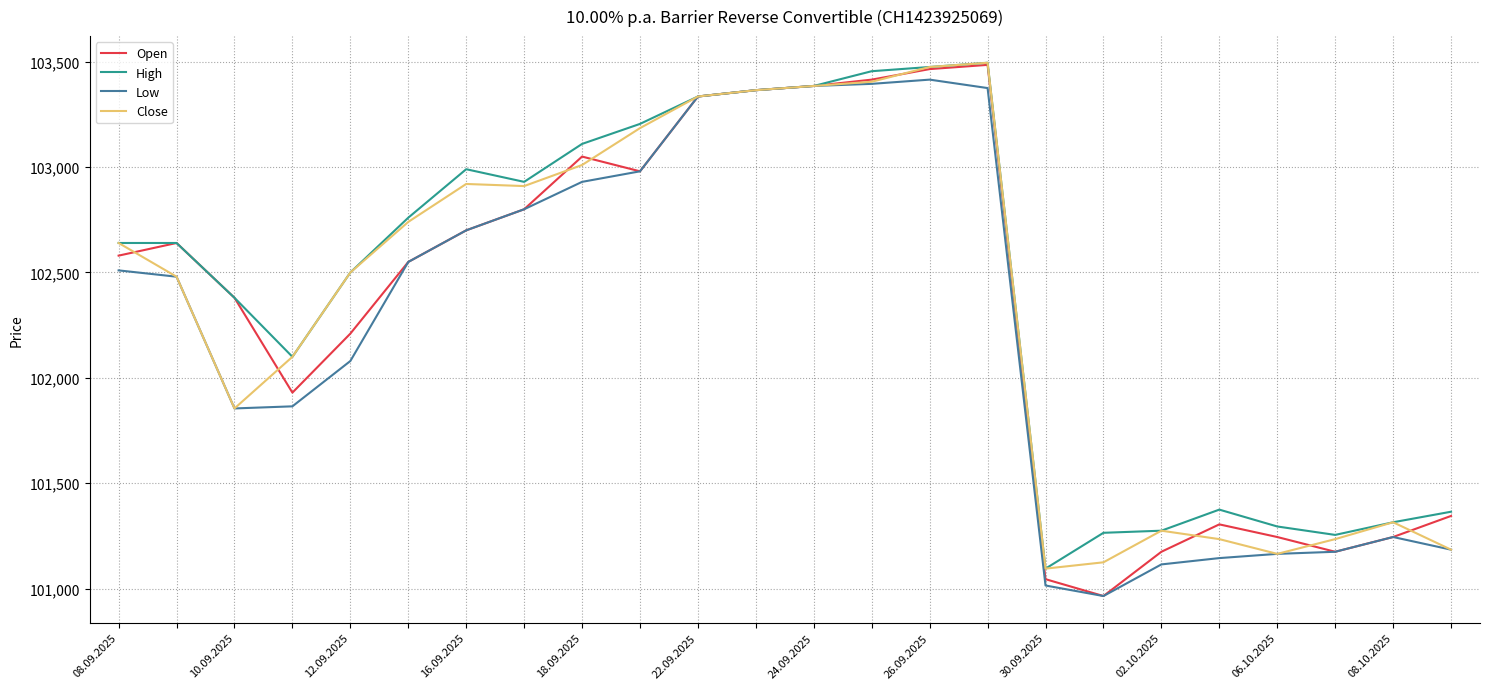

How many distinct data groups are displayed?

4